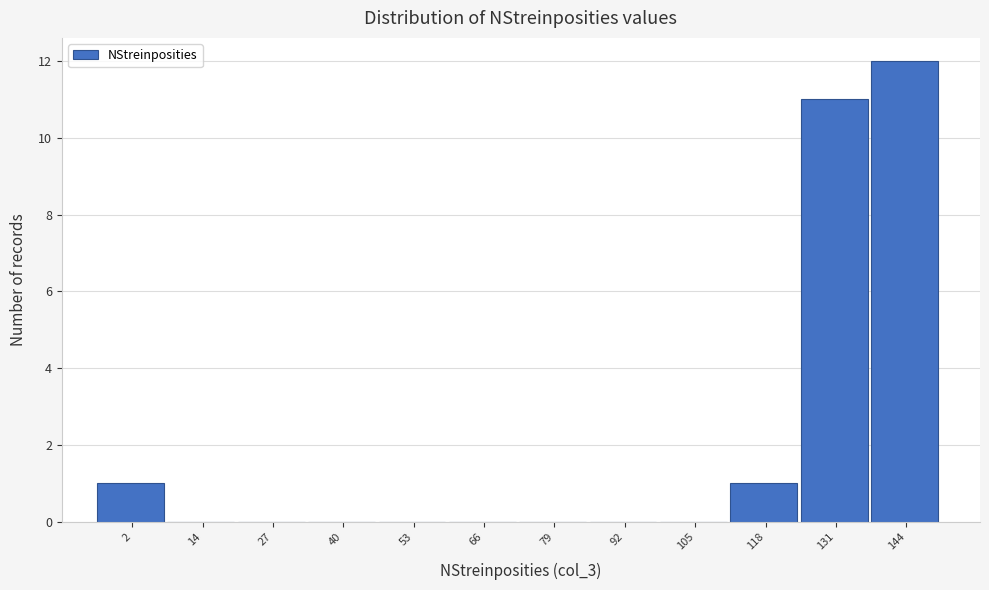

Reading left to right, list all the values displayed in this chart.

2=1	14=0	27=0	40=0	53=0	66=0	79=0	92=0	105=0	118=1	131=11	144=12